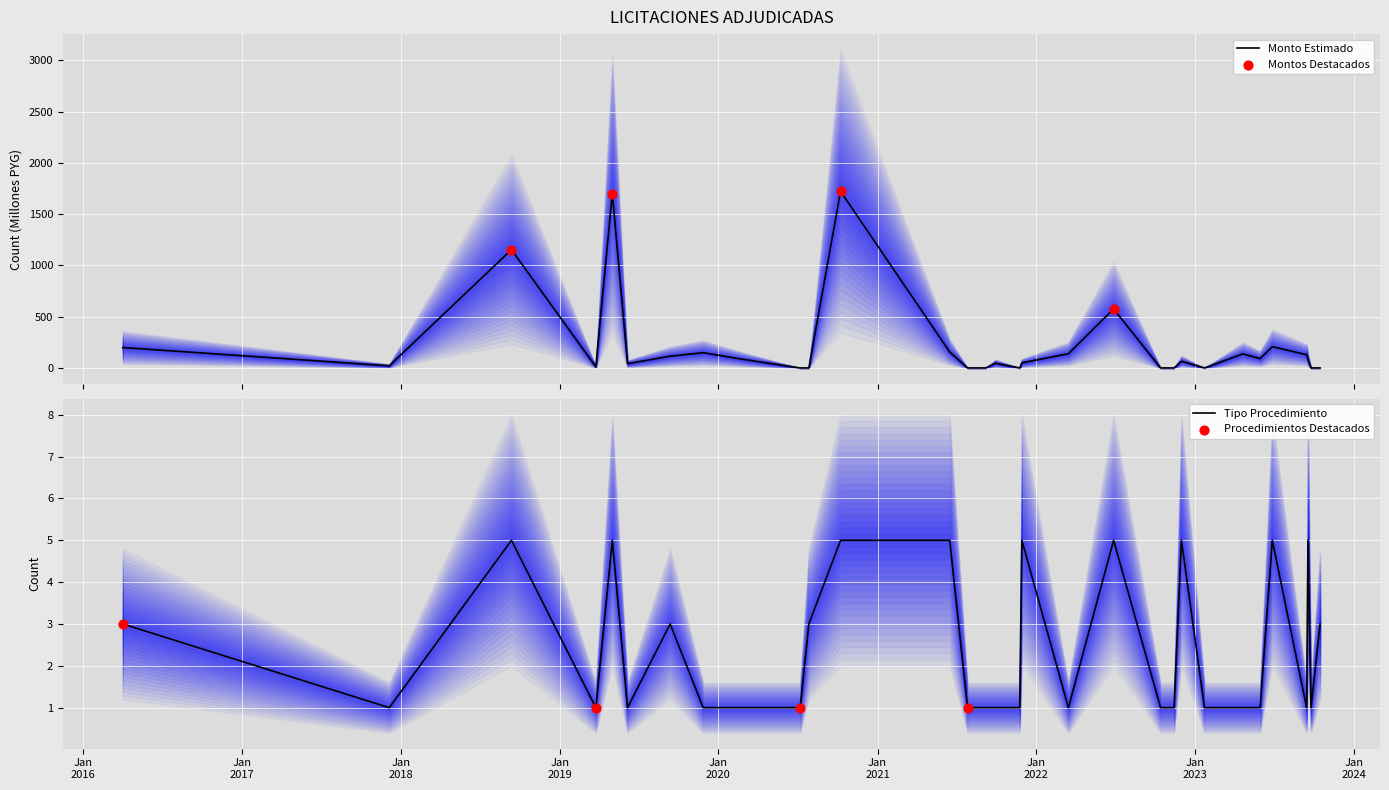

At how many categories does at least one series exceed 1665?

2